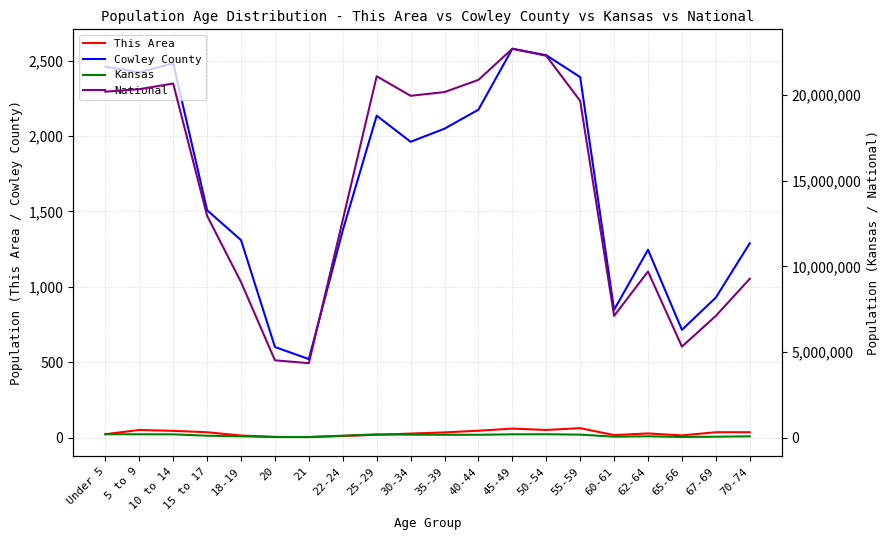

What is the difference between the Cowley County values at 5 to 9 and 21?

1902